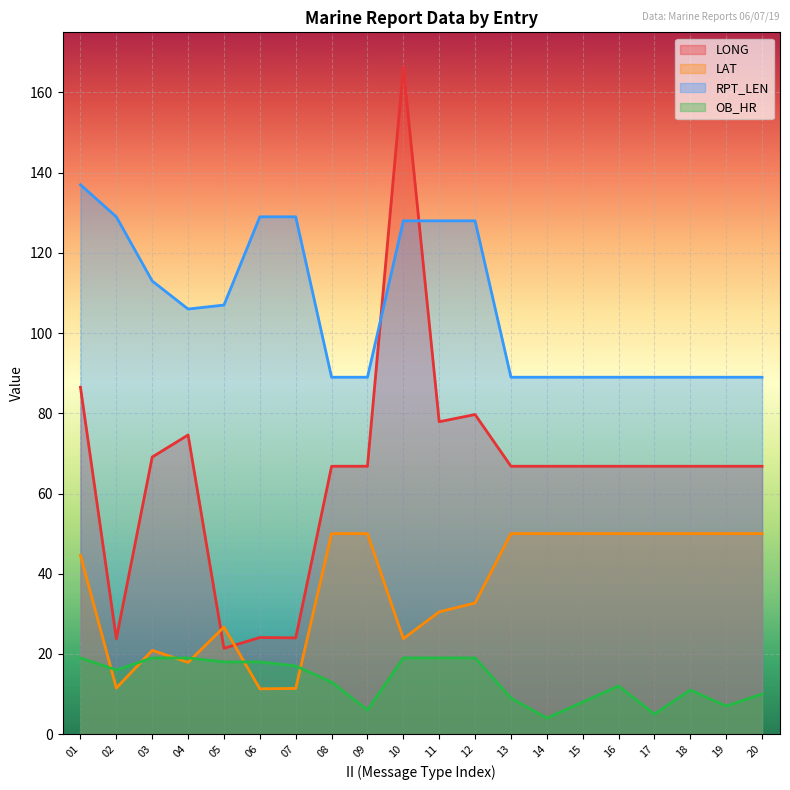

Is it true that RPT_LEN equals 37.5 at 17?

False